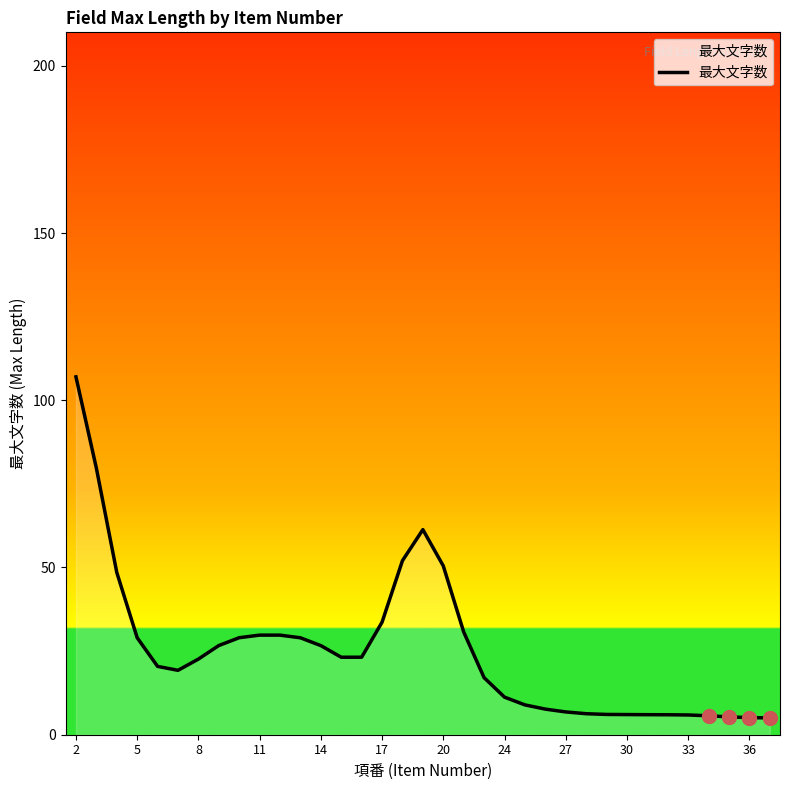

What is the smallest value displayed?

5.0